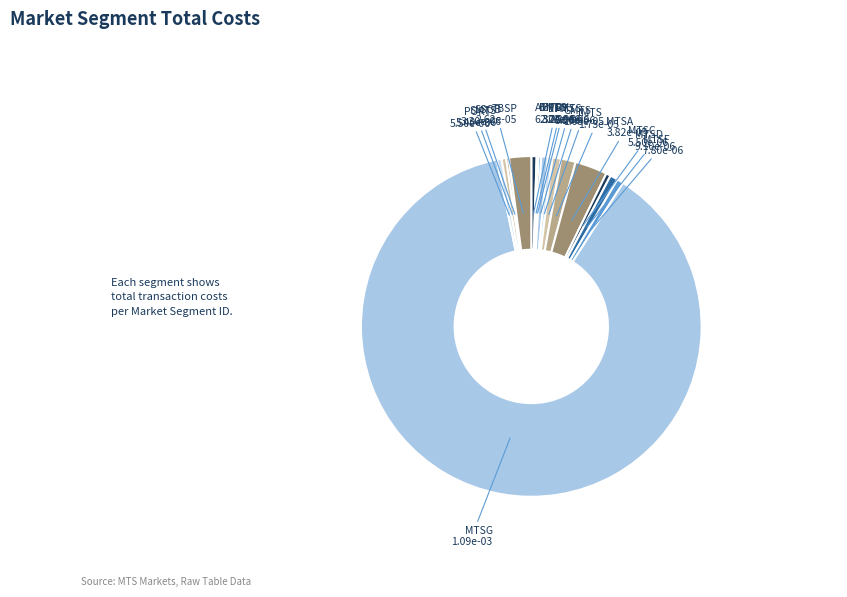

Which has a higher value, MTSA or PORT?

MTSA